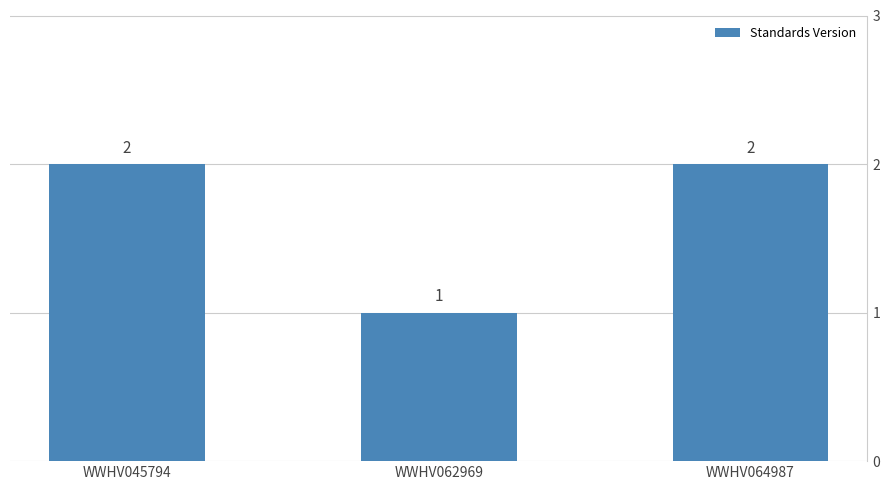

At which label is the value closest to 1?

WWHV062969